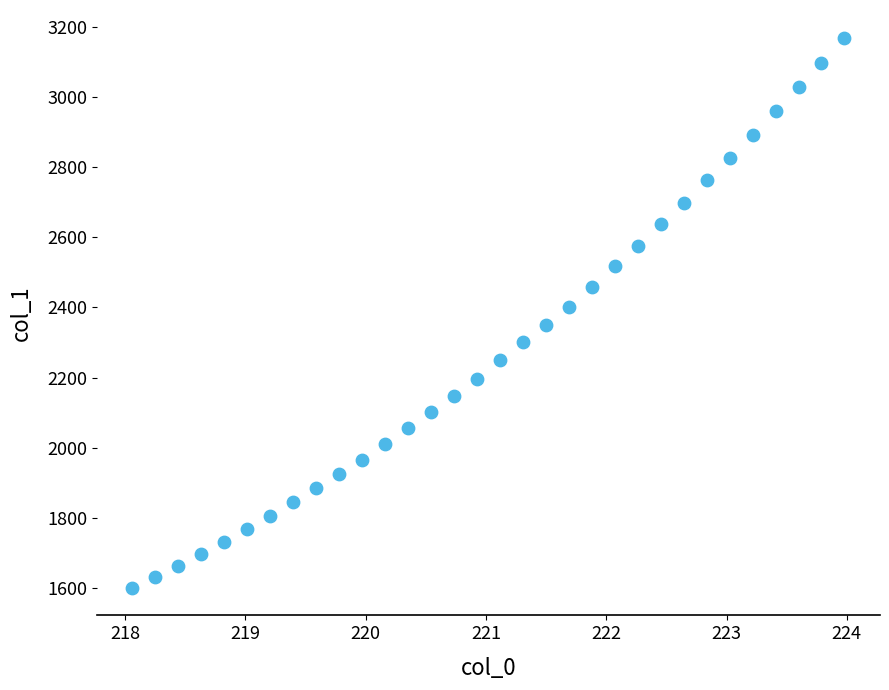

What is the range of Y values (max minus min)?

1568.4